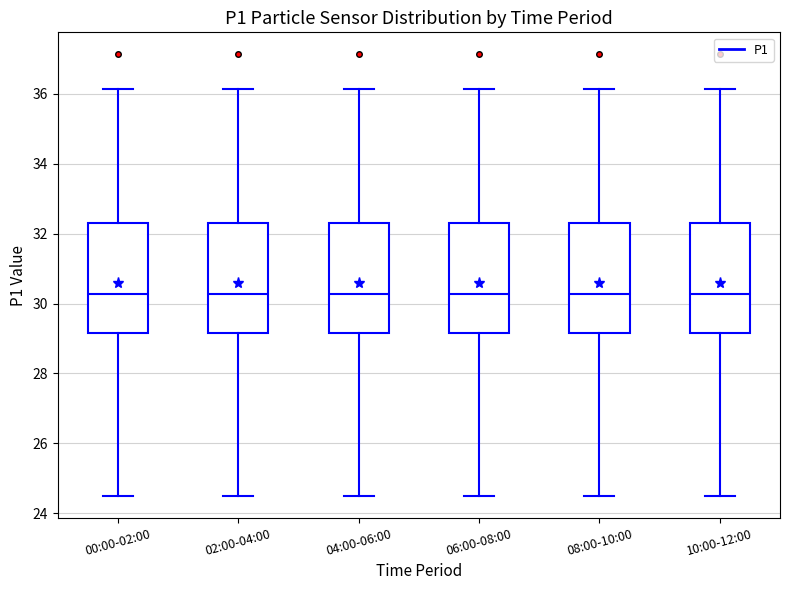

Where is the upper edge of the box for 00:00-02:00 on the y-axis? The values are not printed on the chart, so give them approximately, as read against the axis.

32.4